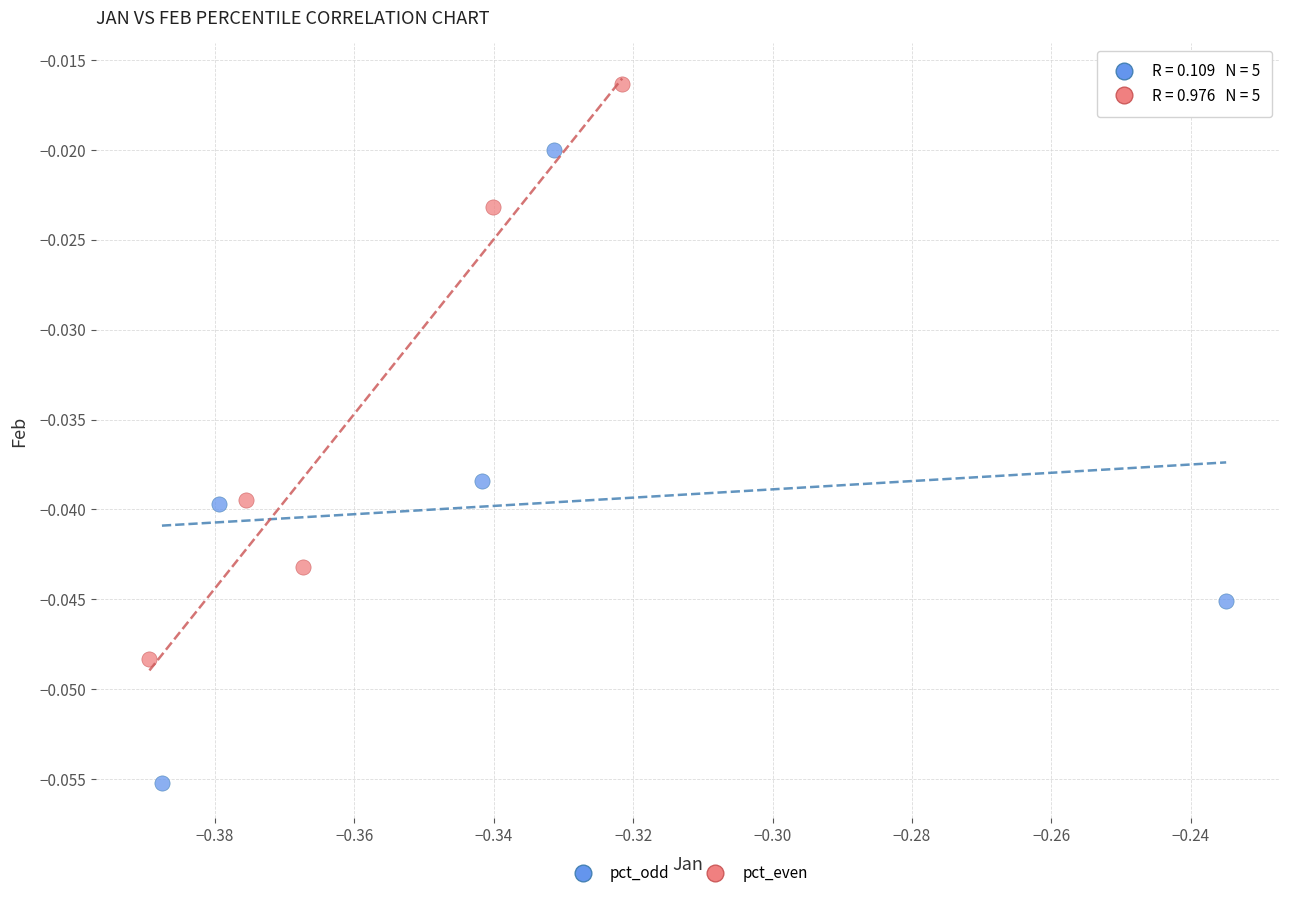

Which series reaches the minimum Y coordinate?

pct_odd